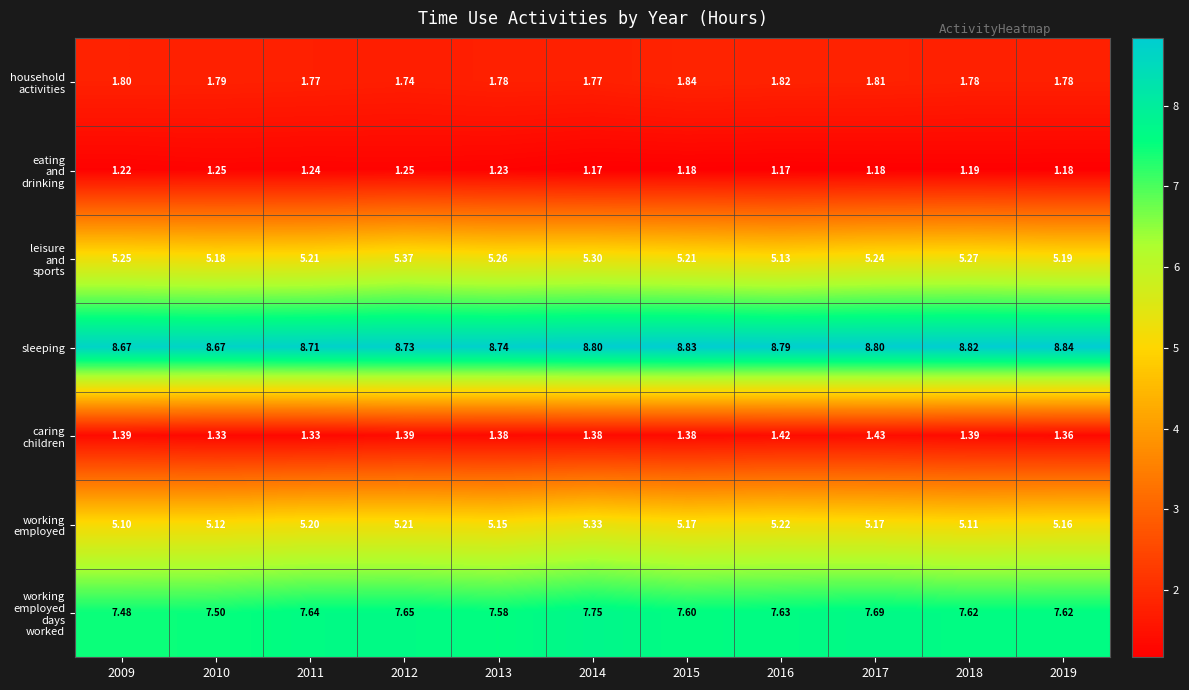

At how many categories does at least one series exceed 5?

11